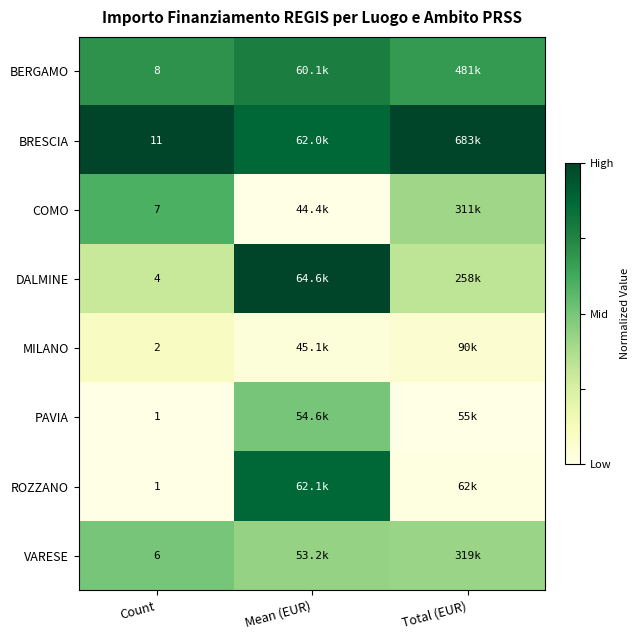

List the series in order of their peak value, lowest first.

MILANO, VARESE, PAVIA, COMO, BERGAMO, ROZZANO, BRESCIA, DALMINE